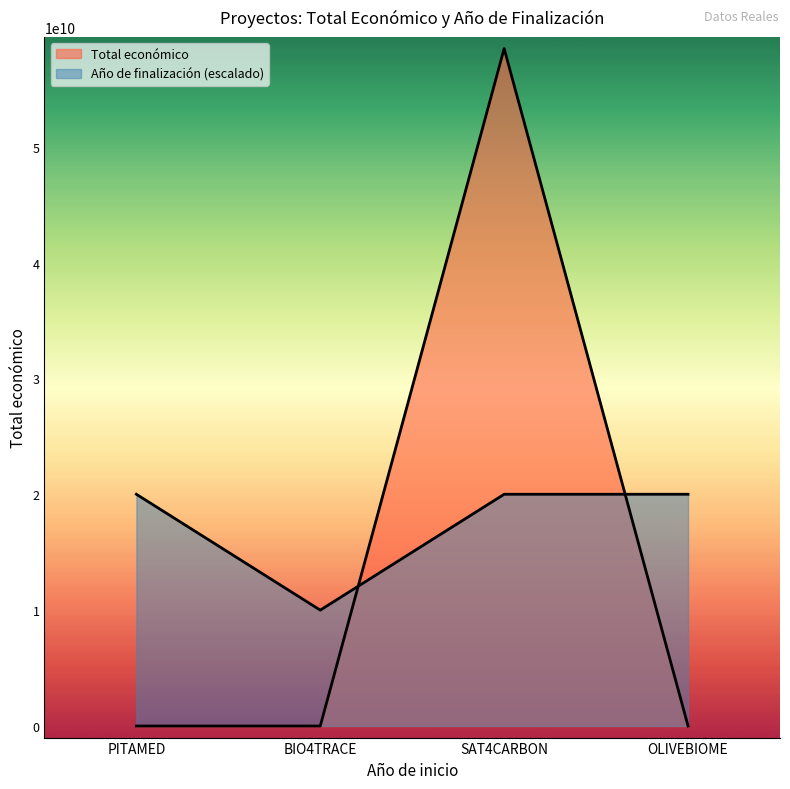

How many lines are shown in the chart?

2